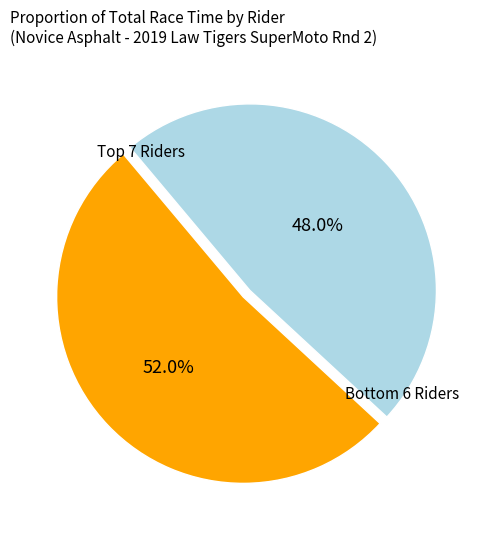

Rank the categories by value from lowest to highest.

Bottom 6 Riders, Top 7 Riders